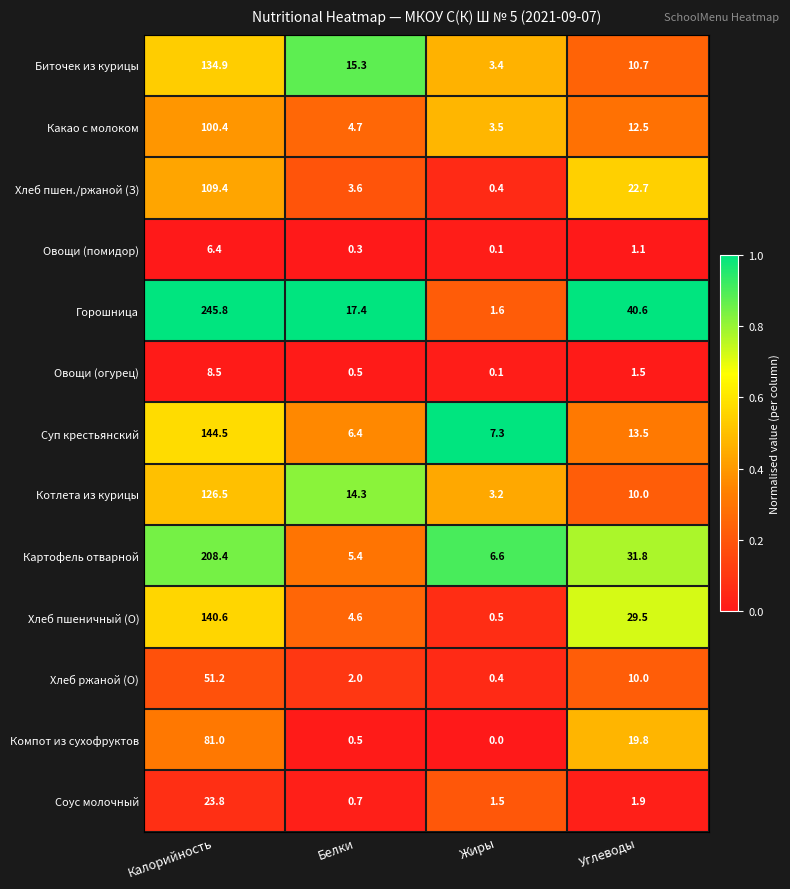

Rank the series by their maximum value, from highest to lowest.

Горошница, Картофель отварной, Суп крестьянский, Хлеб пшеничный (О), Биточек из курицы, Котлета из курицы, Хлеб пшен./ржаной (З), Какао с молоком, Компот из сухофруктов, Хлеб ржаной (О), Соус молочный, Овощи (огурец), Овощи (помидор)